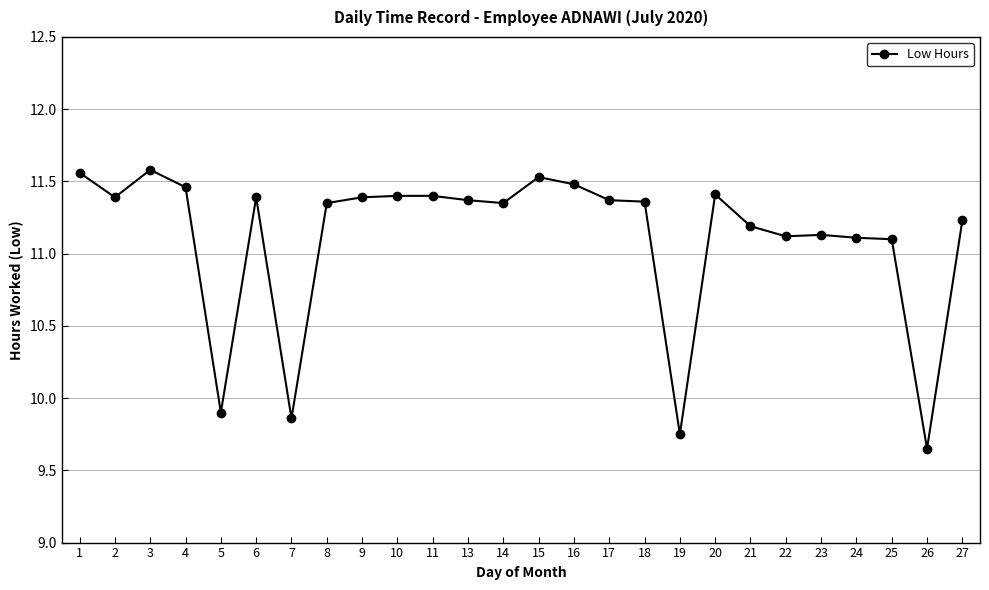

What is the value of the 22nd point from the left?

11.1